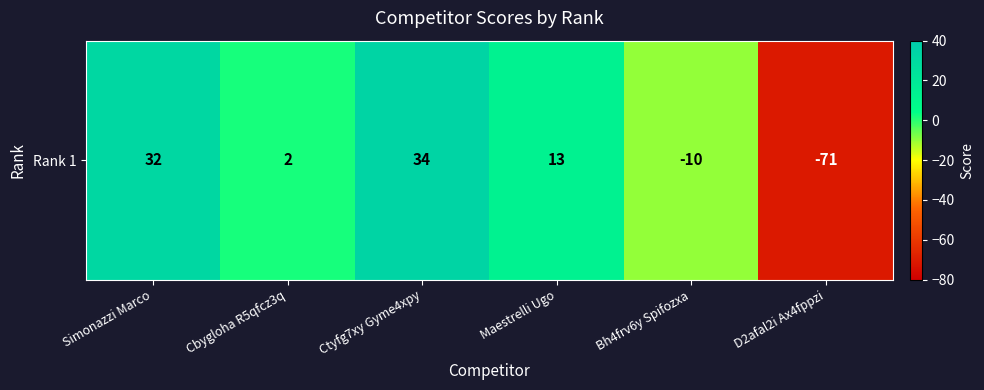

List the labels in order of value, smallest first.

D2afal2i Ax4fppzi, Bh4frv6y Spifozxa, Cbygloha R5qfcz3q, Maestrelli Ugo, Simonazzi Marco, Ctyfg7xy Gyme4xpy